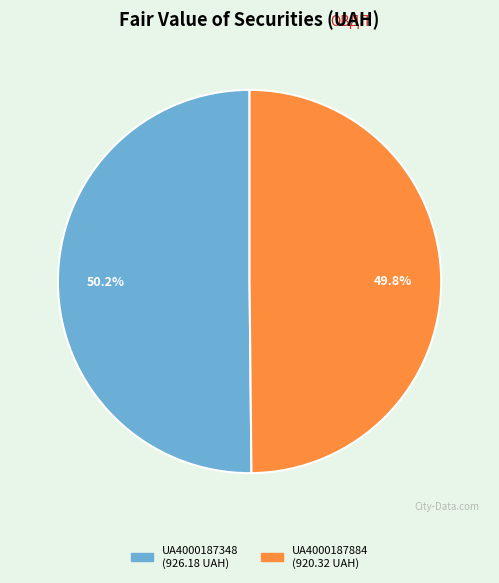

To the nearest percent, what portion does UA4000187884 represent?

50%